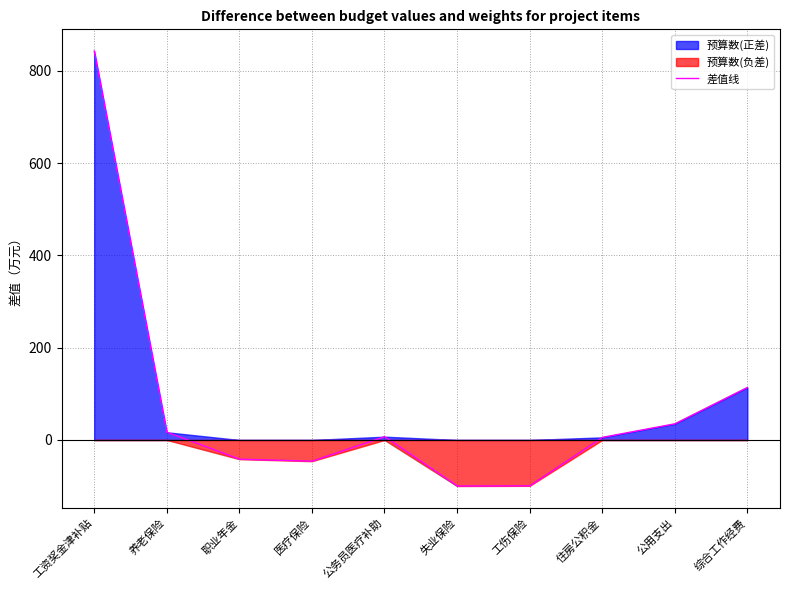

Rank the categories by value from highest to lowest.

工资奖金津补贴, 综合工作经费, 公用支出, 养老保险, 公务员医疗补助, 住房公积金, 职业年金, 医疗保险, 工伤保险, 失业保险